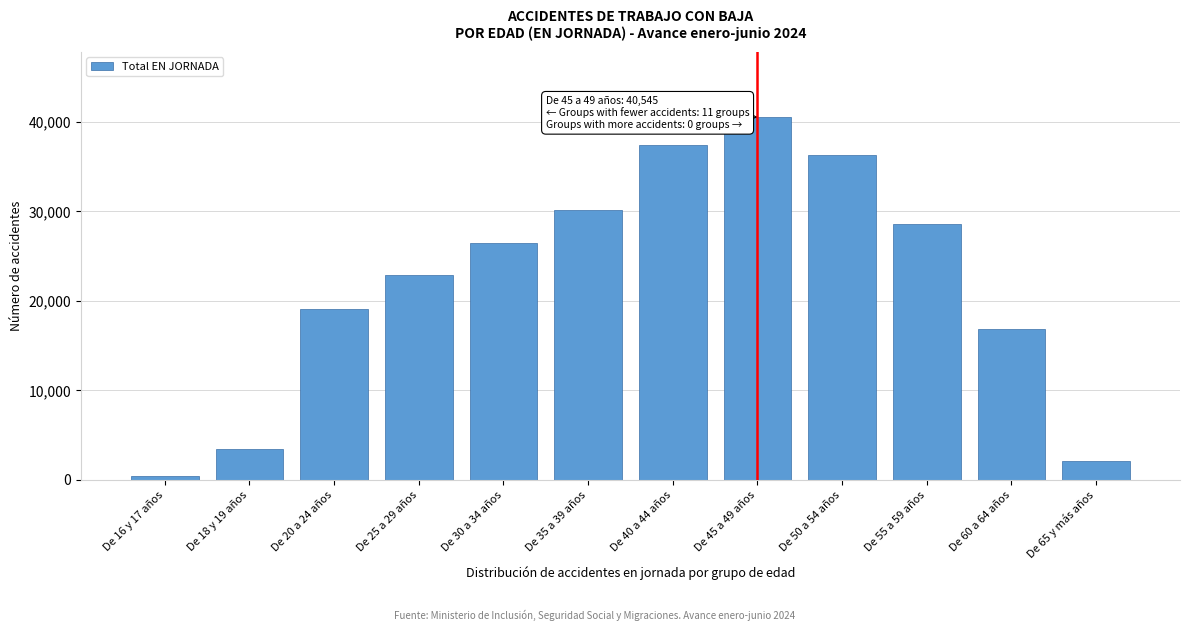

Reading left to right, transcribe all the data shown in this chart.

De 16 y 17 años=416	De 18 y 19 años=3429	De 20 a 24 años=19065	De 25 a 29 años=22914	De 30 a 34 años=26475	De 35 a 39 años=30146	De 40 a 44 años=37384	De 45 a 49 años=40545	De 50 a 54 años=36260	De 55 a 59 años=28595	De 60 a 64 años=16898	De 65 y más años=2140